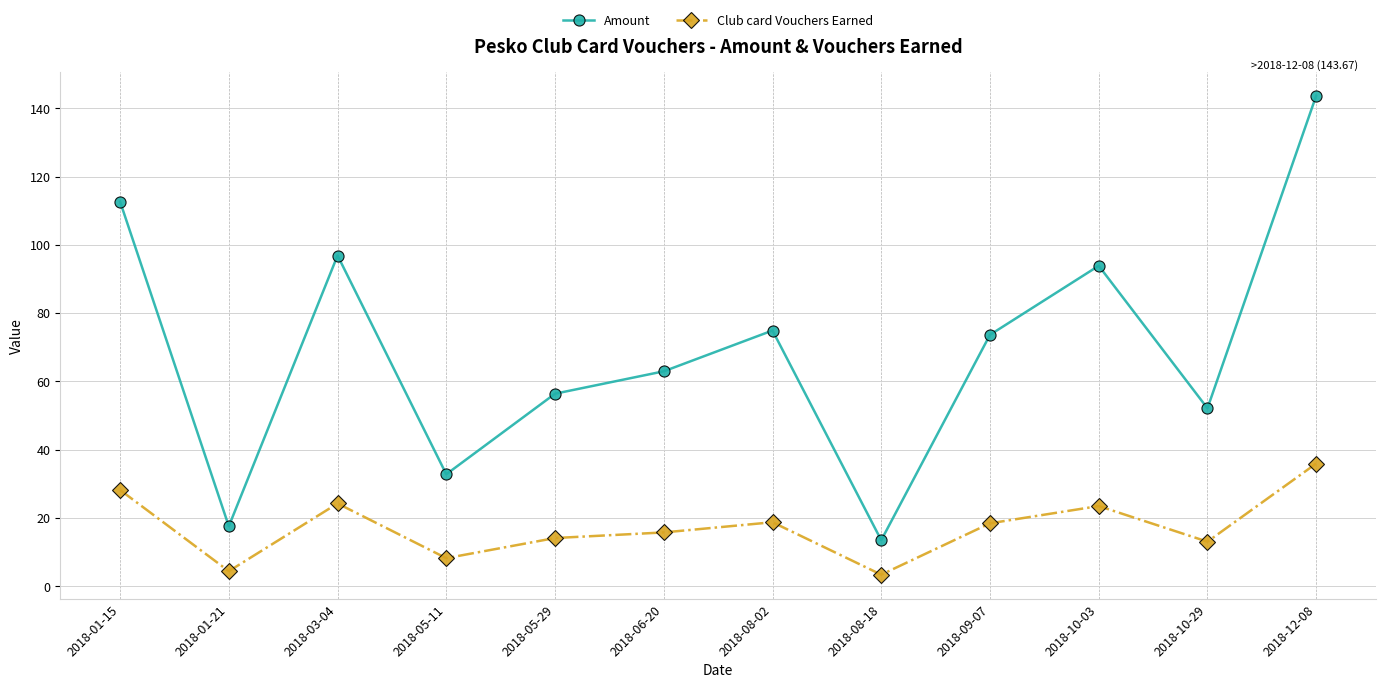

In Amount, how many points are lower than both neighbors (excluding endpoints)?

4